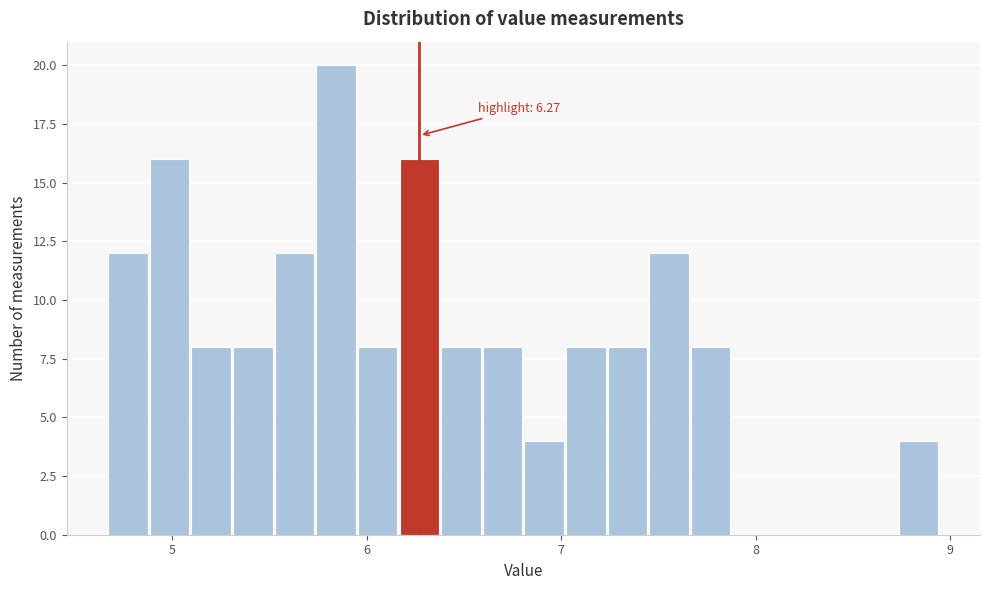

Around what value on the x-axis is the tallest bar? Give the approximate position of its centre, as read against the axis.

5.8